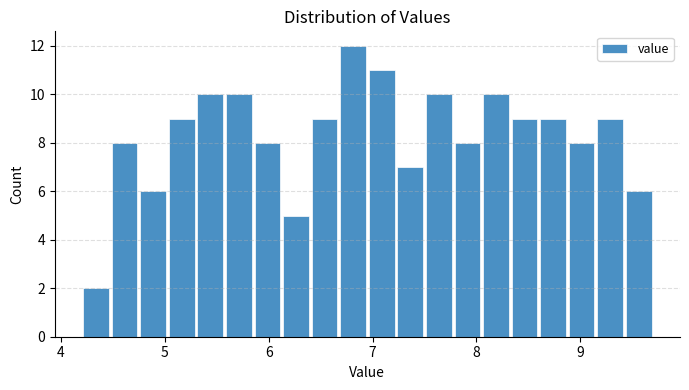

Around what value on the x-axis is the tallest bar? Give the approximate position of its centre, as read against the axis.

6.8